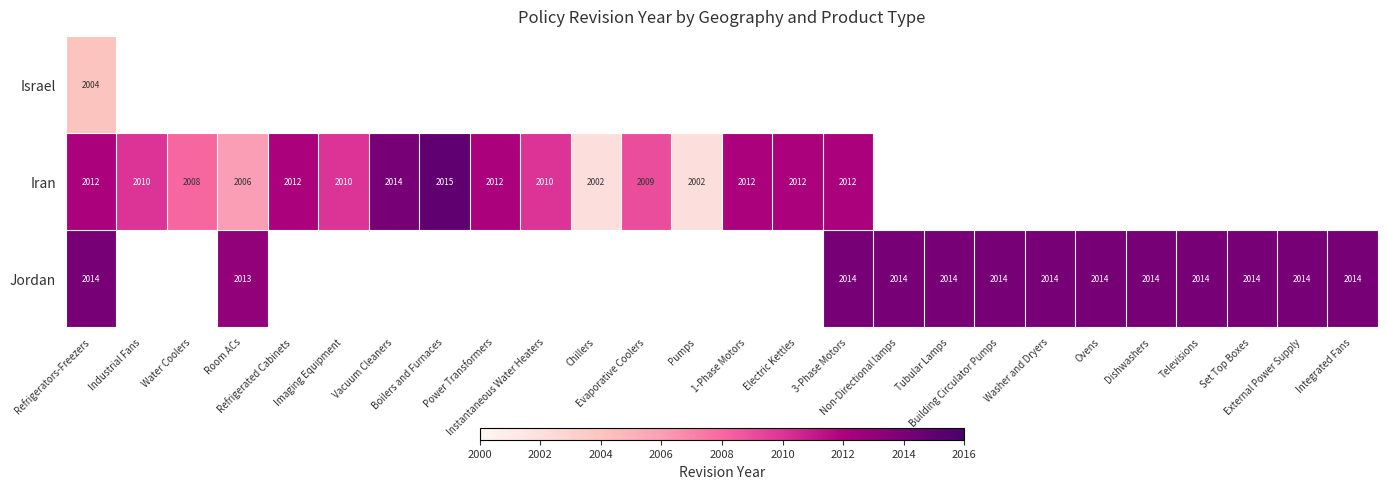

Which series changed the most between Water Coolers and 1-Phase Motors?

Iran